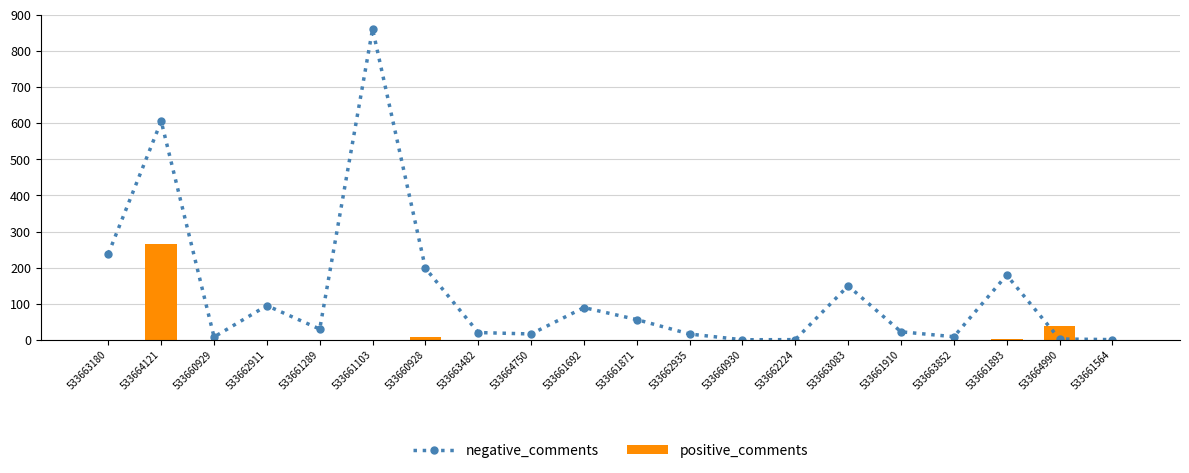

At how many categories does at least one series exceed 594?

2